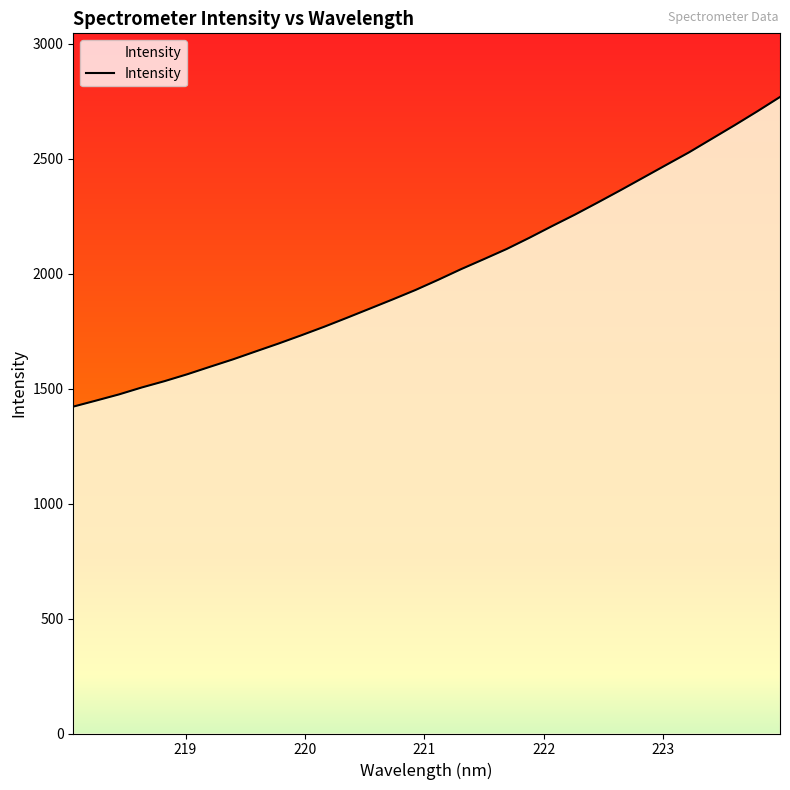

What is the difference between the maximum and minimum values?

1346.6